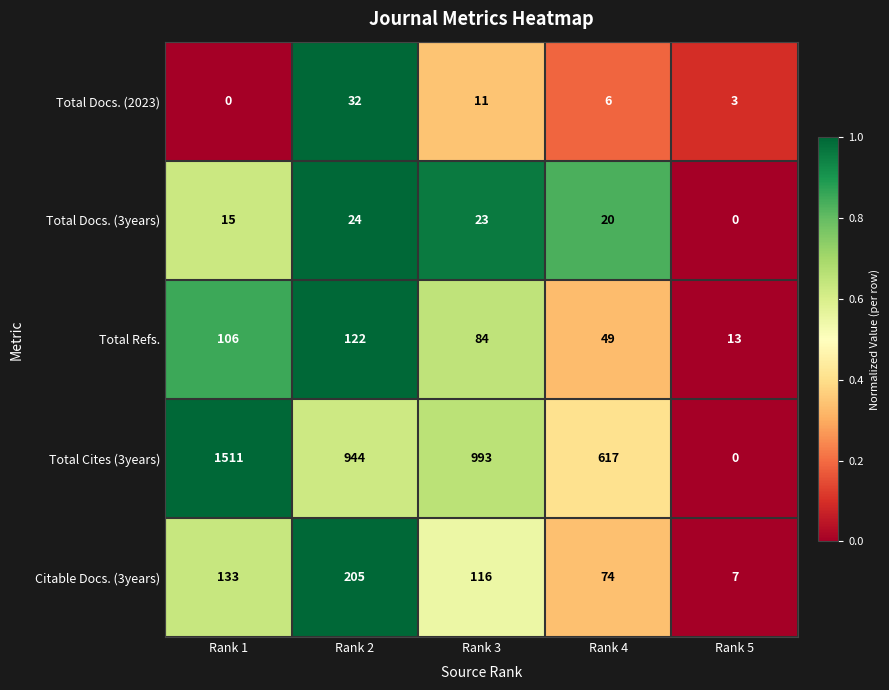

At which label does Total Docs. (3years) first exceed 20?

Rank 2